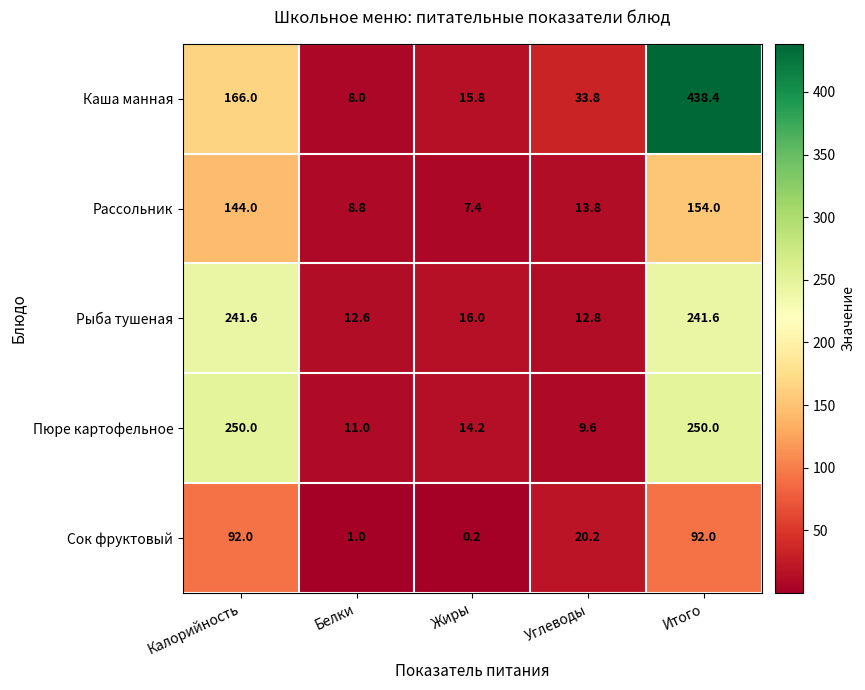

Which series changed the most between Жиры and Углеводы?

Сок фруктовый